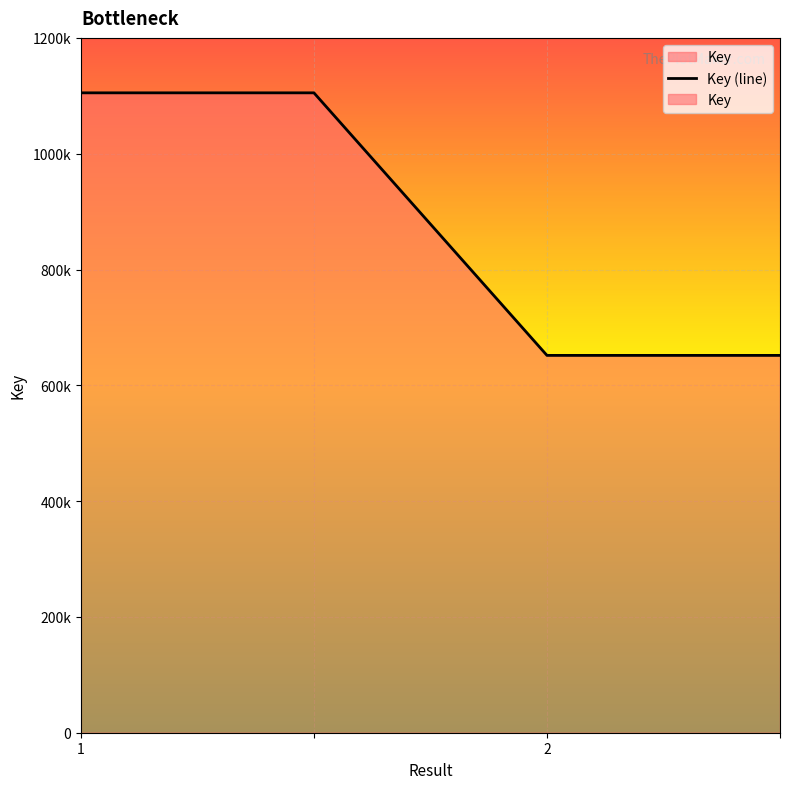

True or false: the data shows 651658 at 2.

True